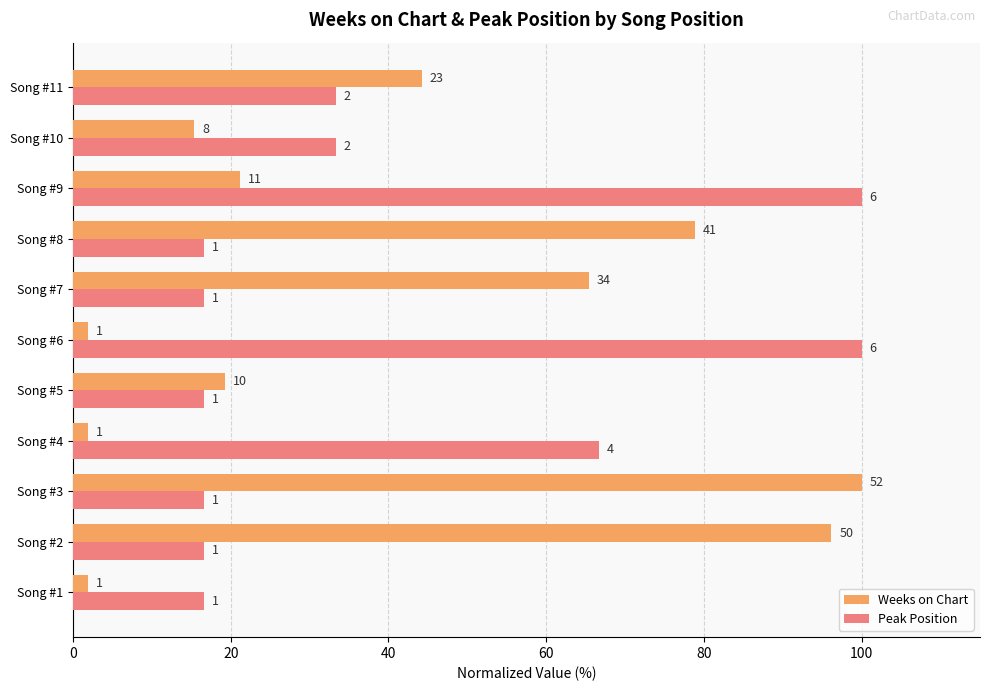

What are all the series names shown in the legend?

Weeks on Chart, Peak Position